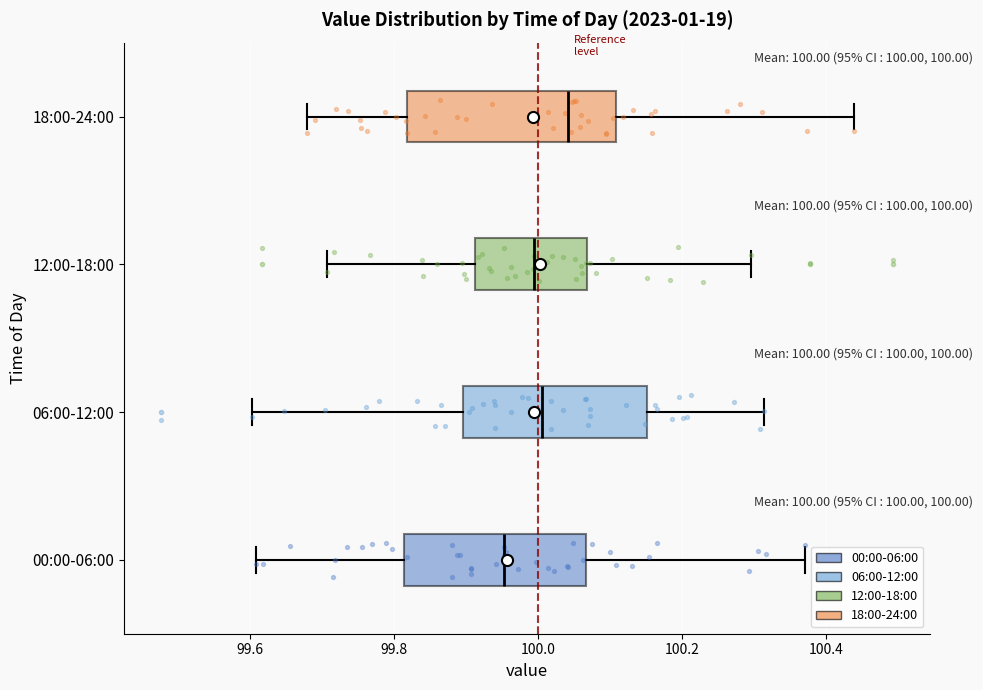

Which box is the widest, from its left edge to its right edge?

18:00-24:00